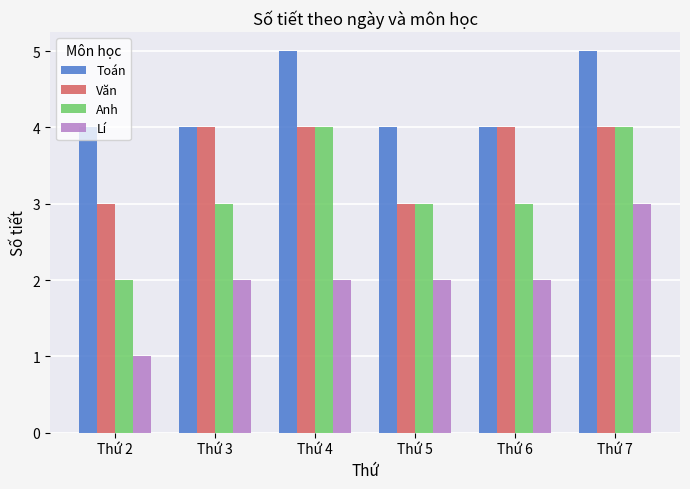

Which category has the lowest value in the Lí series?

Thứ 2